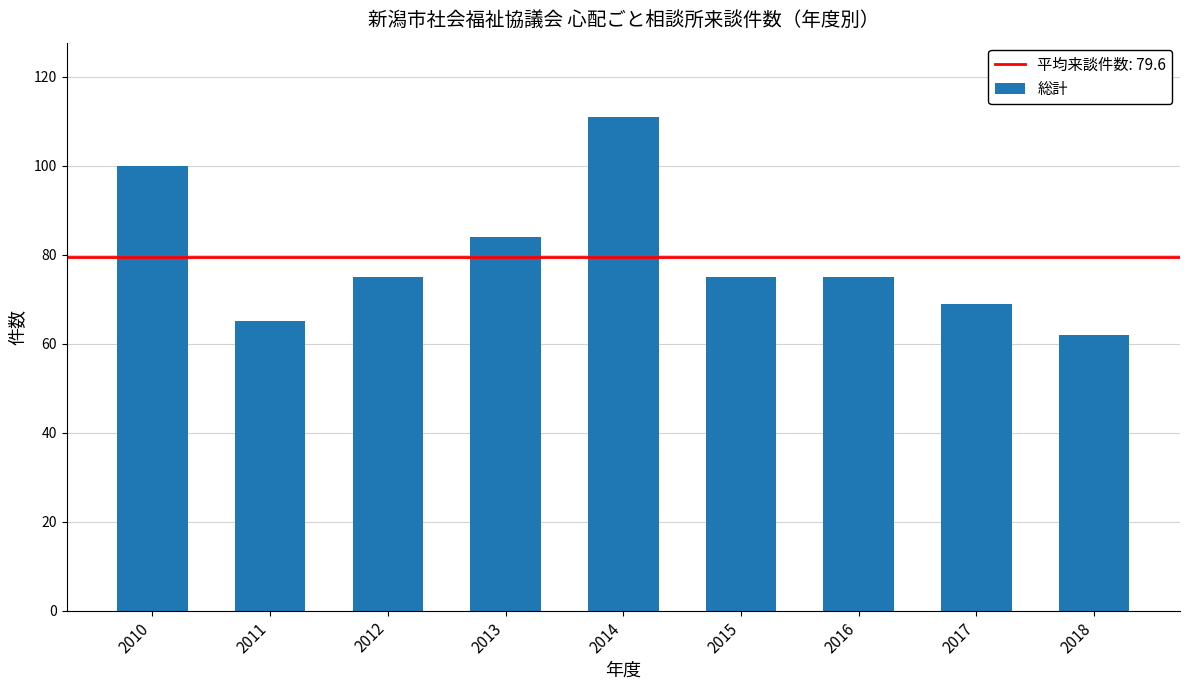

What is the difference between the second highest and minimum values?

38